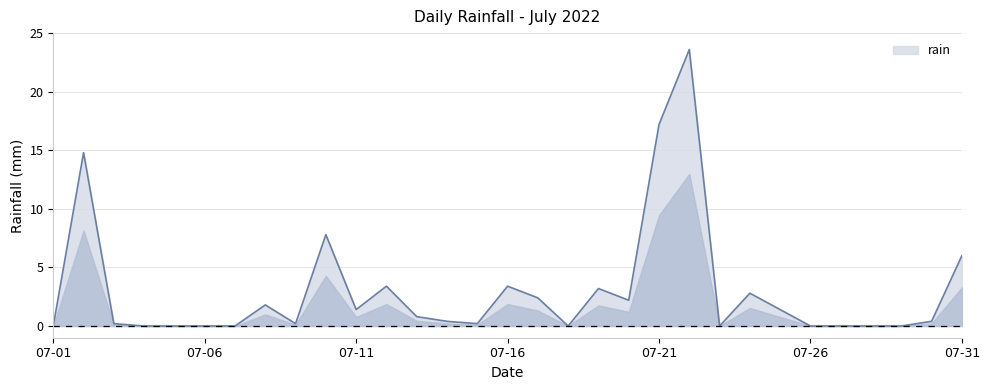

How many distinct data groups are displayed?

1